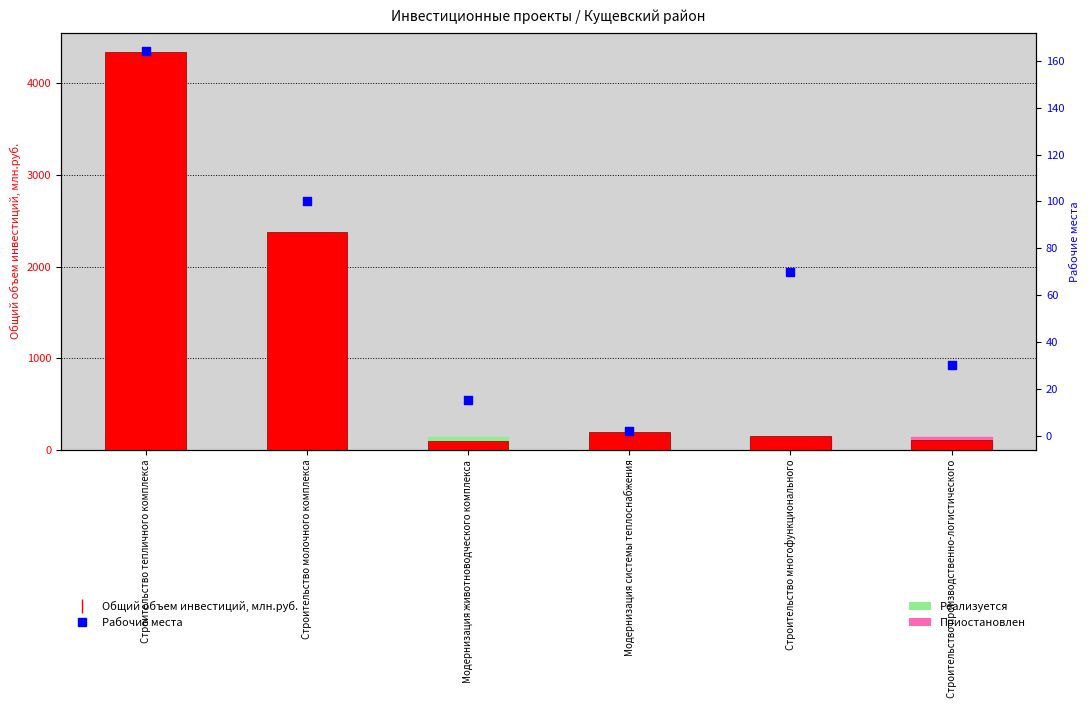

Which series has the largest total across all categories?

Общий объем инвестиций, млн.руб.